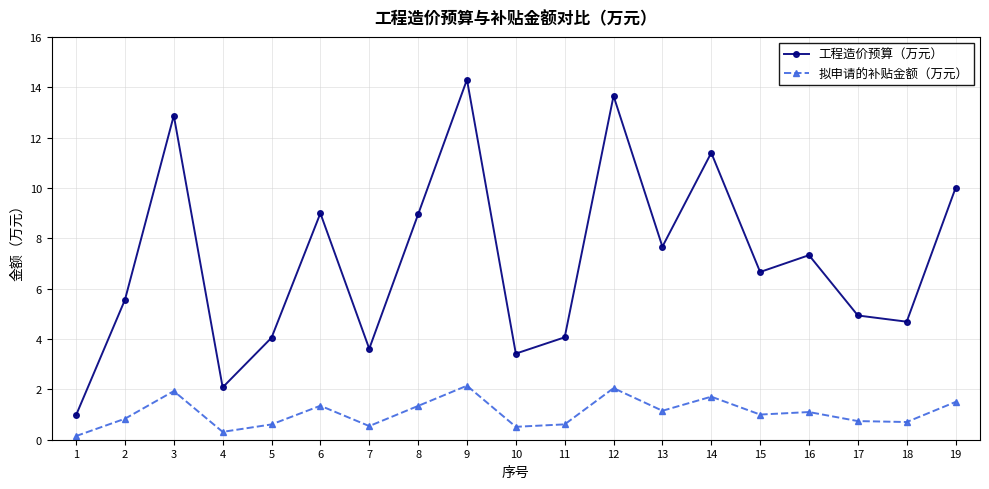

What is the difference between the maximum and minimum values in the 拟申请的补贴金额（万元） series?

2.0